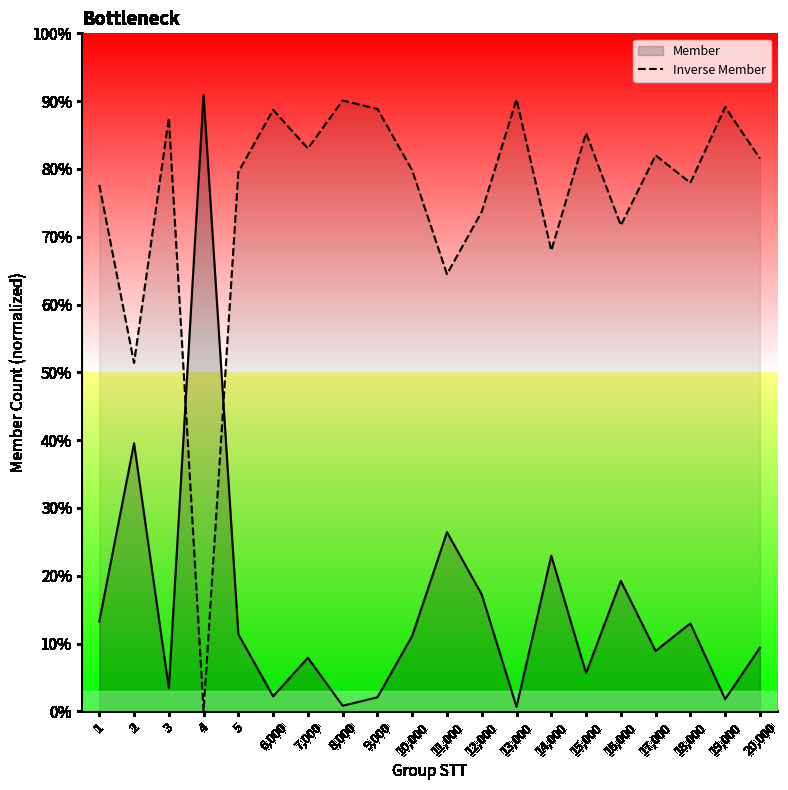

How many data points does each series have?

20